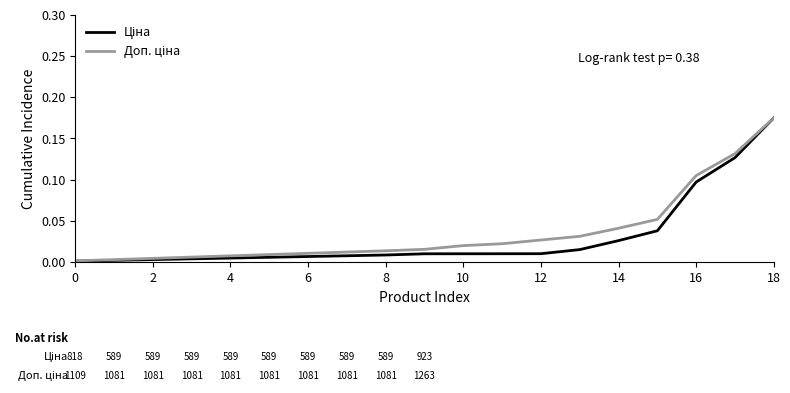

What is the difference between the second highest and second lowest values in the Ціна series?

0.1